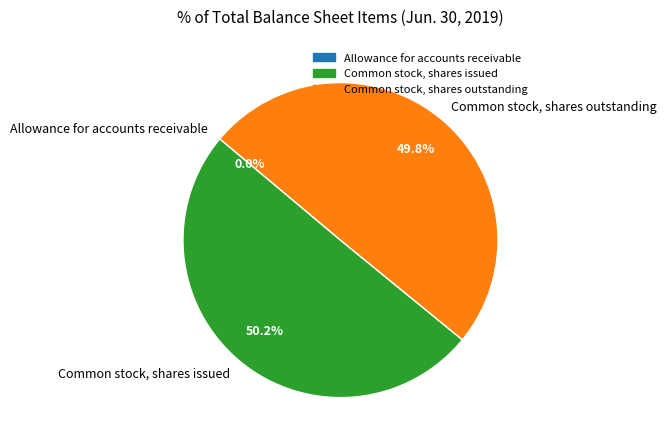

How much of the chart is everything except Common stock, shares outstanding?

50.2%